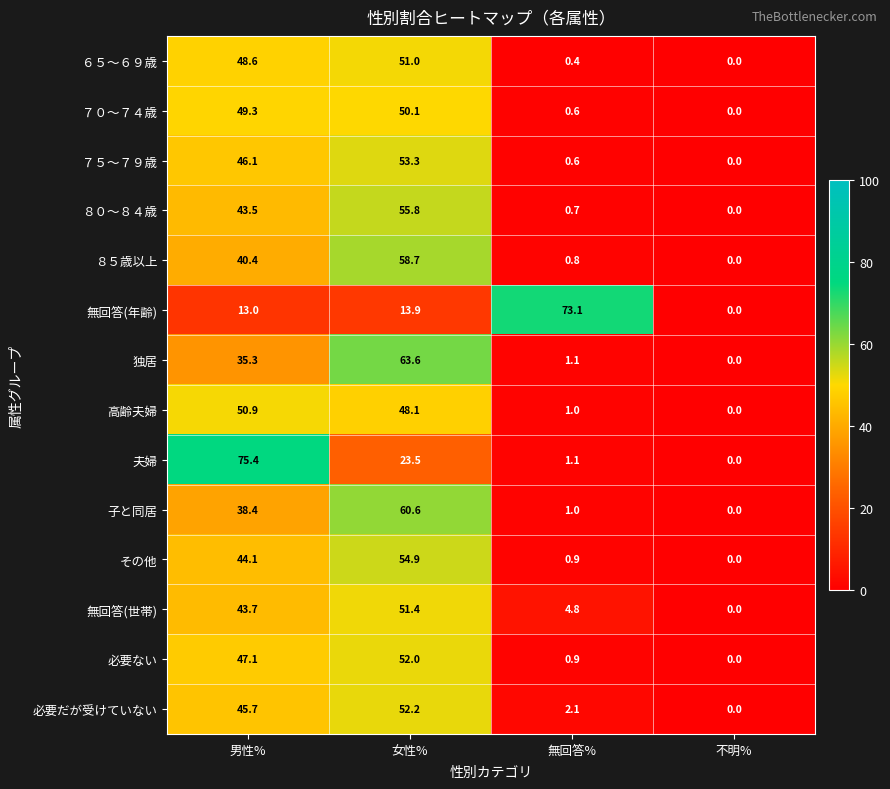

At which label does 独居 first exceed 35?

男性%